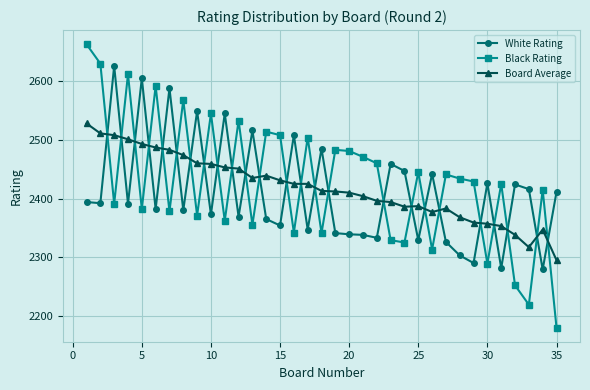

How many data points in Board Average are less than 2413?

17